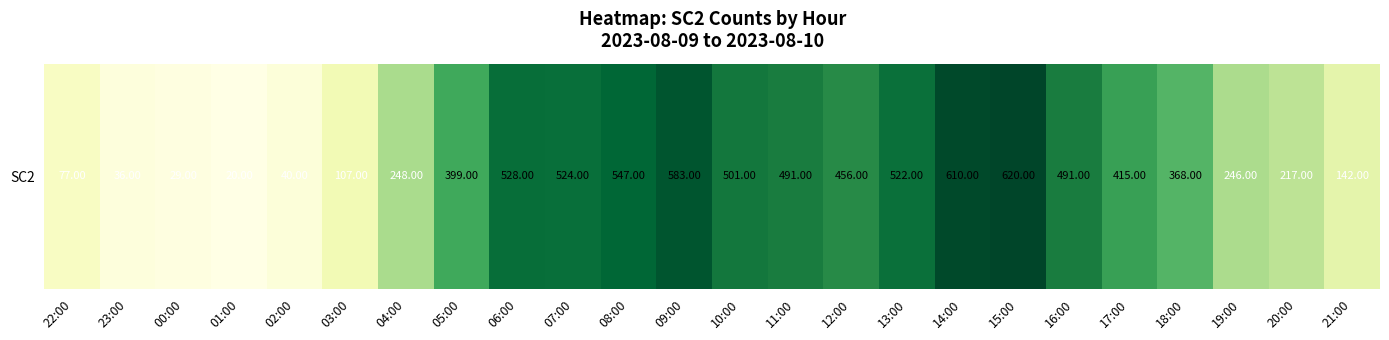

Where does the data first go above 415?

06:00